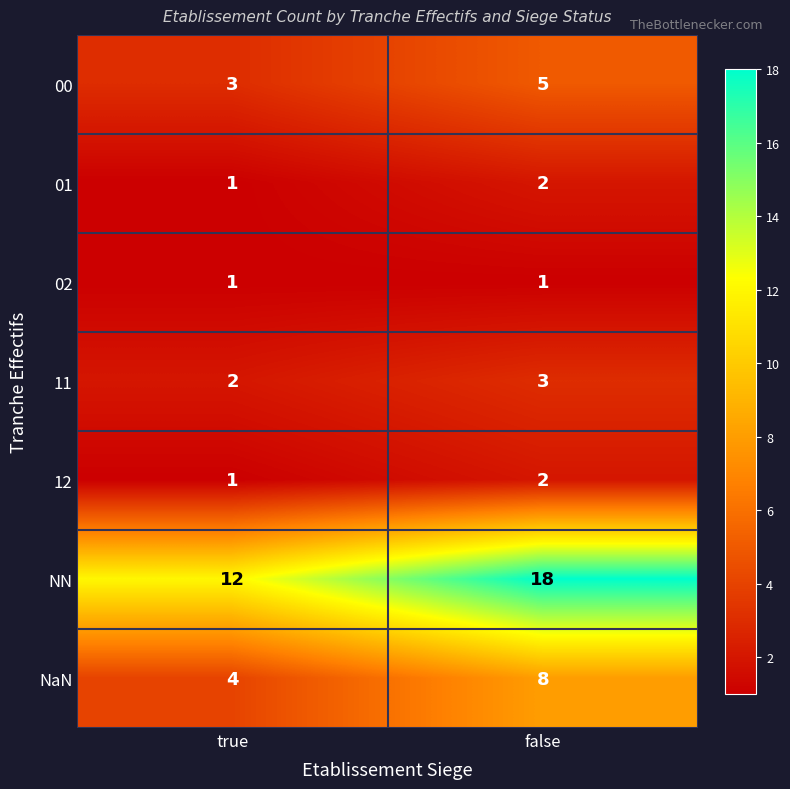

True or false: 02 has a value of 1 at true.

True